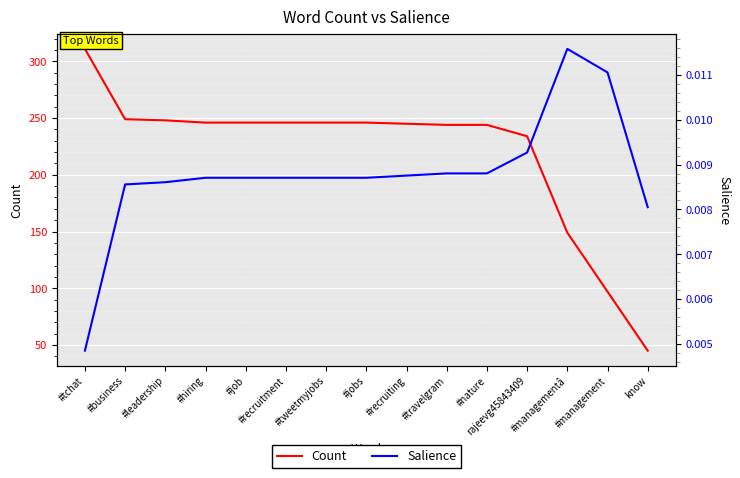

Reading right to left, transcribe all the data shown in this chart.

Count: know=45.0	#management=97.0	#managementâ=149.0	rajeevg45843409=234.0	#nature=244.0	#travelgram=244.0	#recruiting=245.0	#jobs=246.0	#tweetmyjobs=246.0	#recruitment=246.0	#job=246.0	#hiring=246.0	#leadership=248.0	#business=249.0	#tchat=311.0
Salience: know=0.0	#management=0.0	#managementâ=0.0	rajeevg45843409=0.0	#nature=0.0	#travelgram=0.0	#recruiting=0.0	#jobs=0.0	#tweetmyjobs=0.0	#recruitment=0.0	#job=0.0	#hiring=0.0	#leadership=0.0	#business=0.0	#tchat=0.0